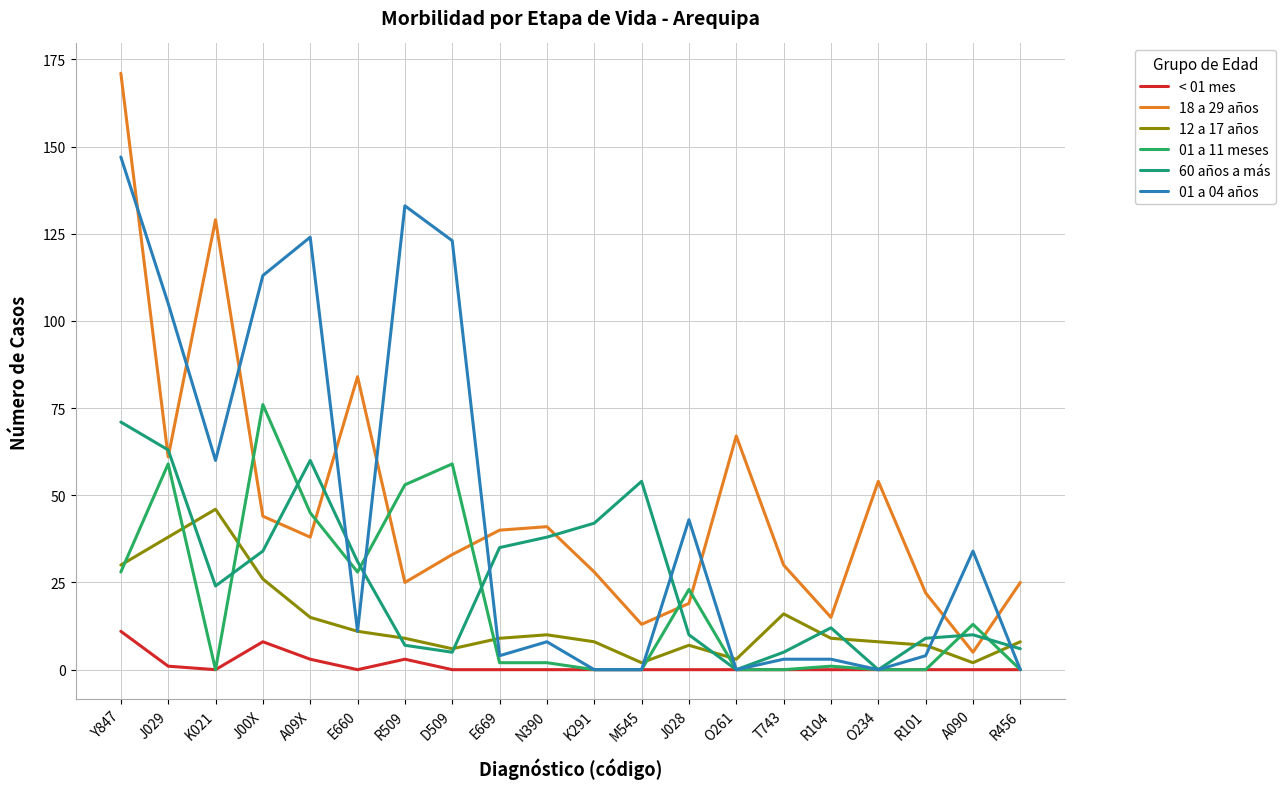

Between K021 and T743, which is larger?

K021